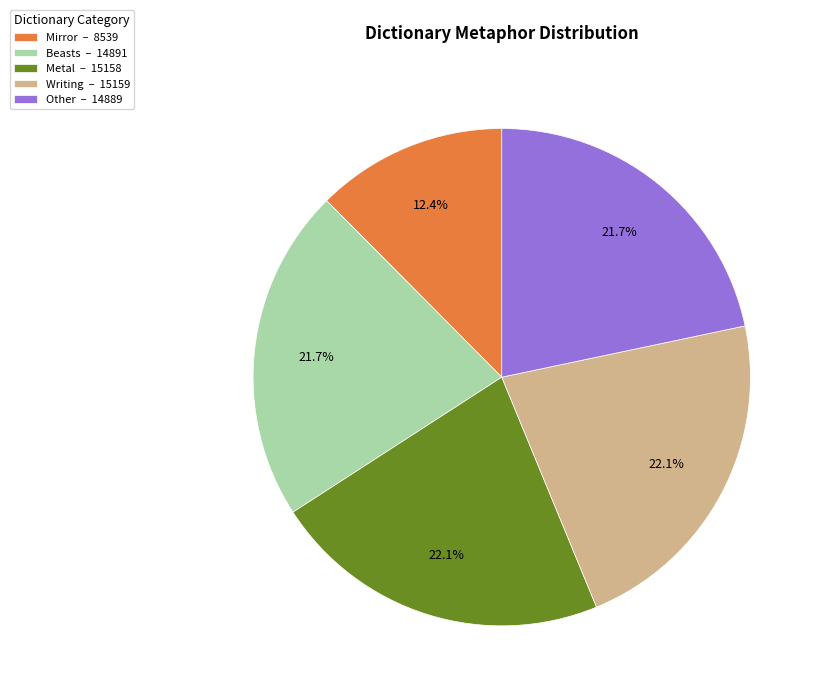

Combined, do Other and Mirror account for over 50%?

No